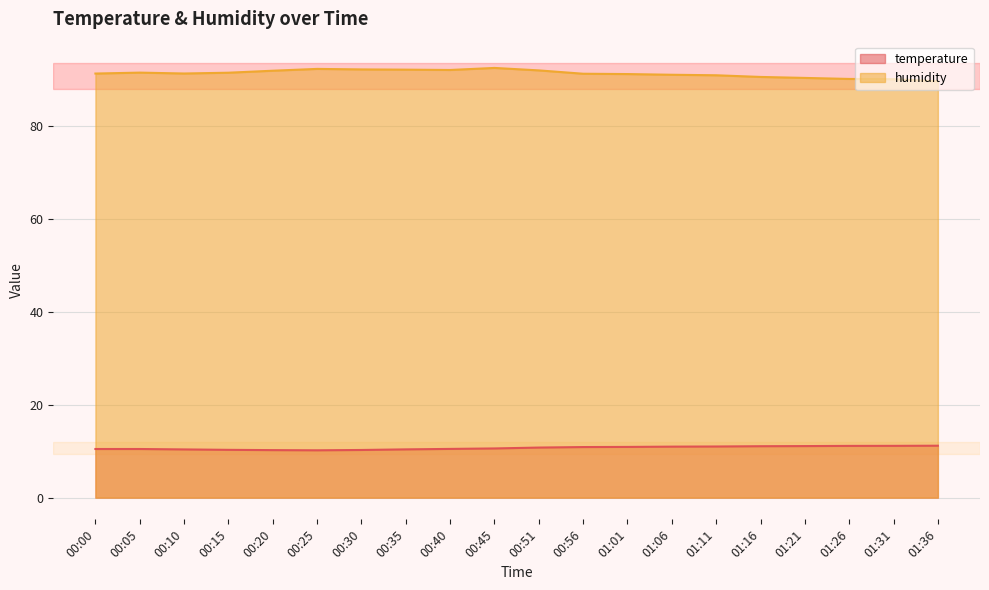

How many data points in humidity are less than 91?

6